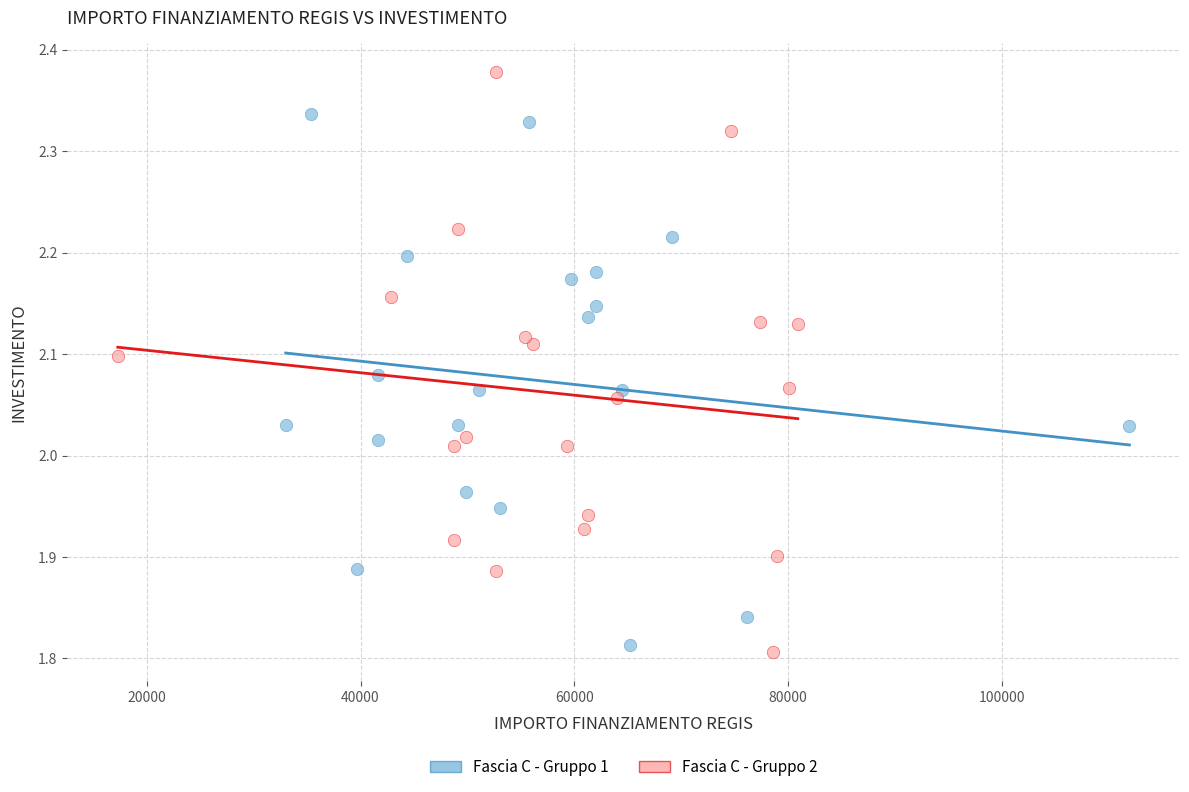

Which series contains the highest Y value?

Fascia C - Gruppo 2